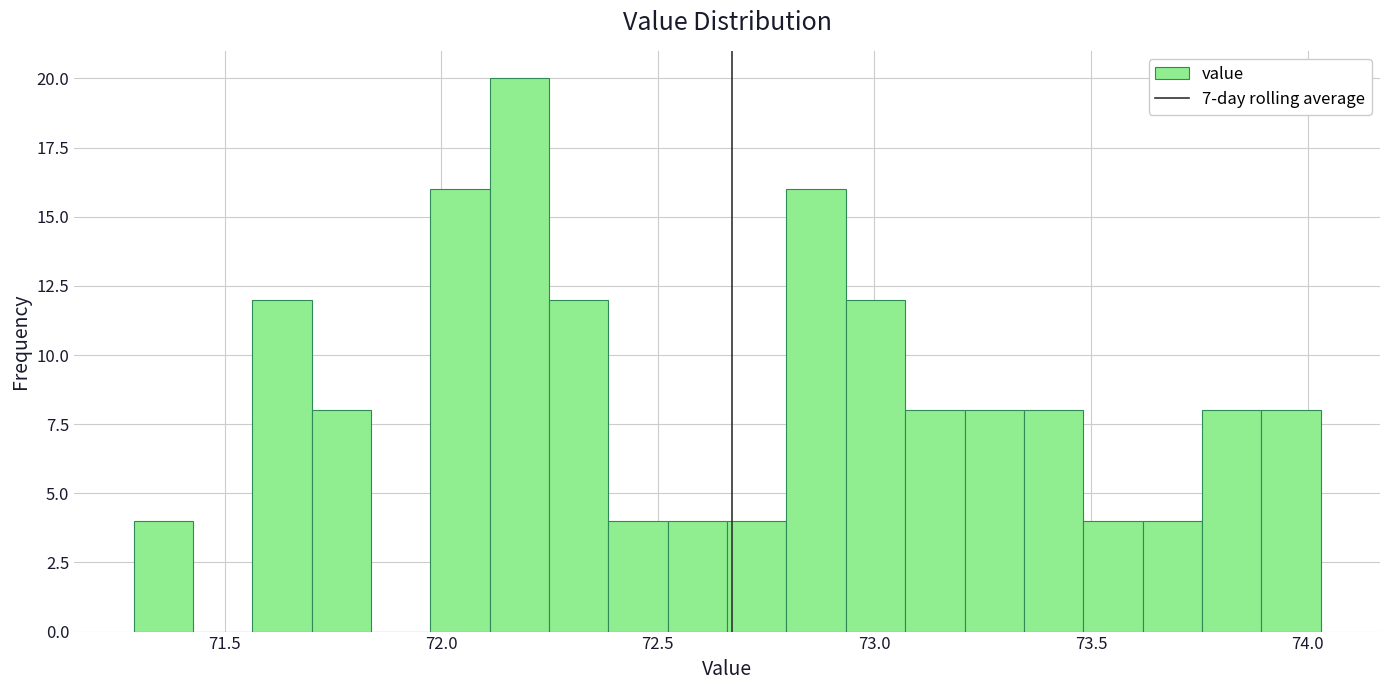

Around what value on the x-axis is the tallest bar? Give the approximate position of its centre, as read against the axis.

72.20